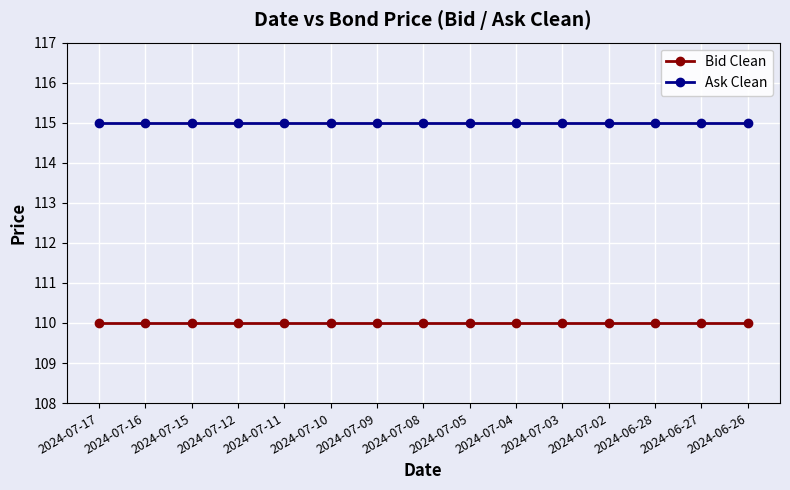

Reading left to right, transcribe all the data shown in this chart.

Bid Clean: 110	110	110	110	110	110	110	110	110	110	110	110	110	110	110
Ask Clean: 115	115	115	115	115	115	115	115	115	115	115	115	115	115	115